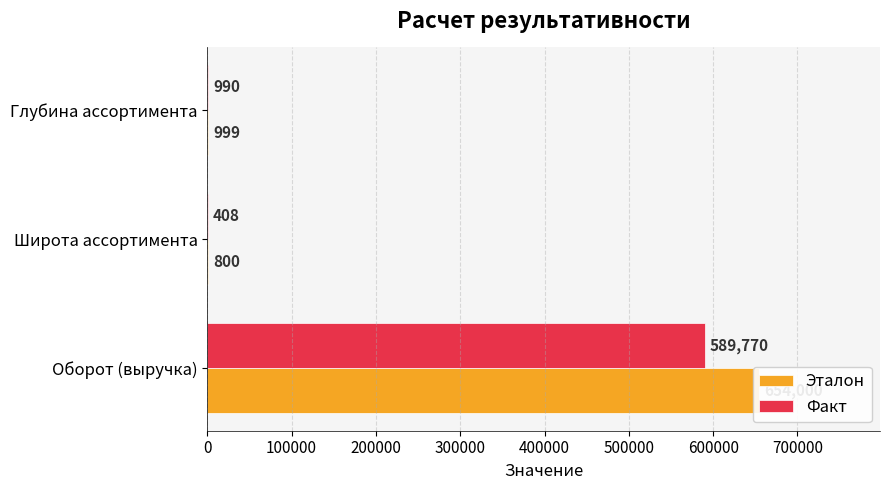

Is it true that Факт equals 589770 at Оборот (выручка)?

True